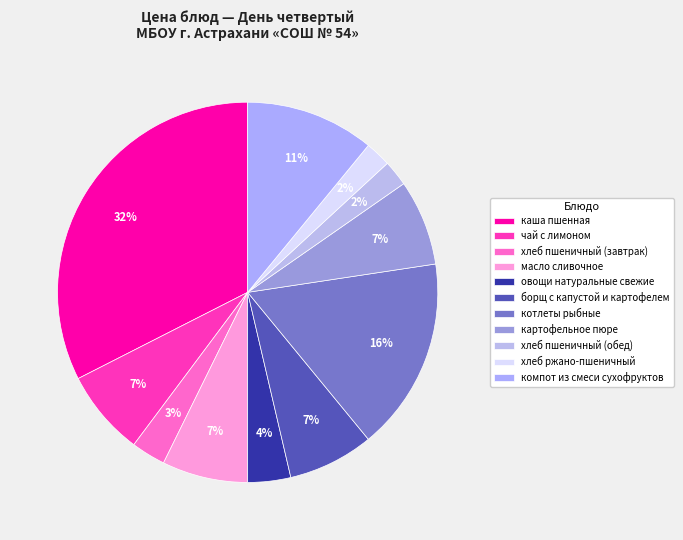

Which has a higher value, чай с лимоном or хлеб ржано-пшеничный?

чай с лимоном